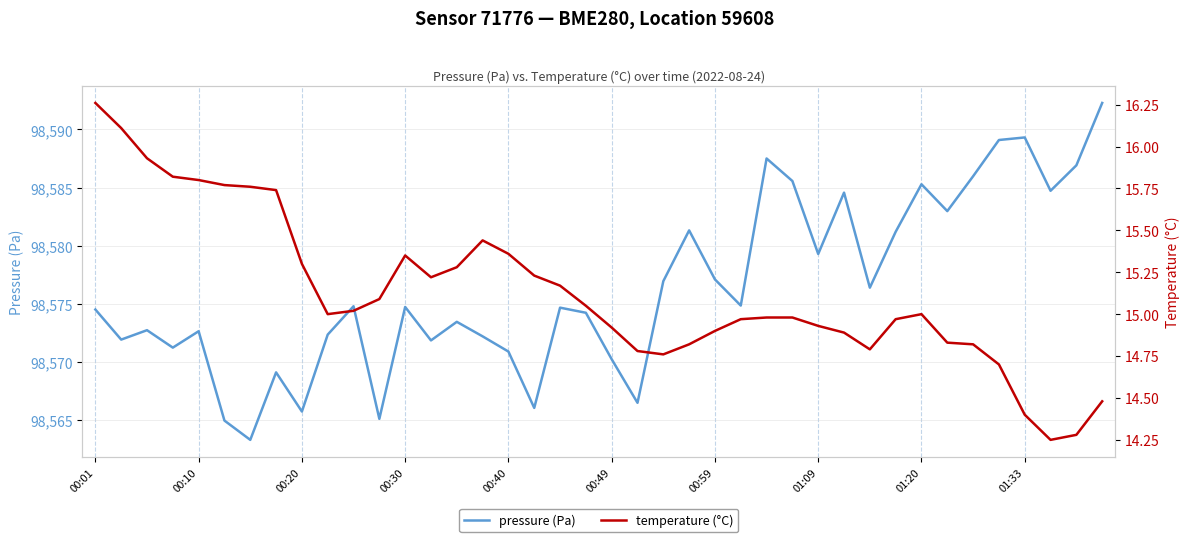

What is the minimum value shown in the chart?

14.2